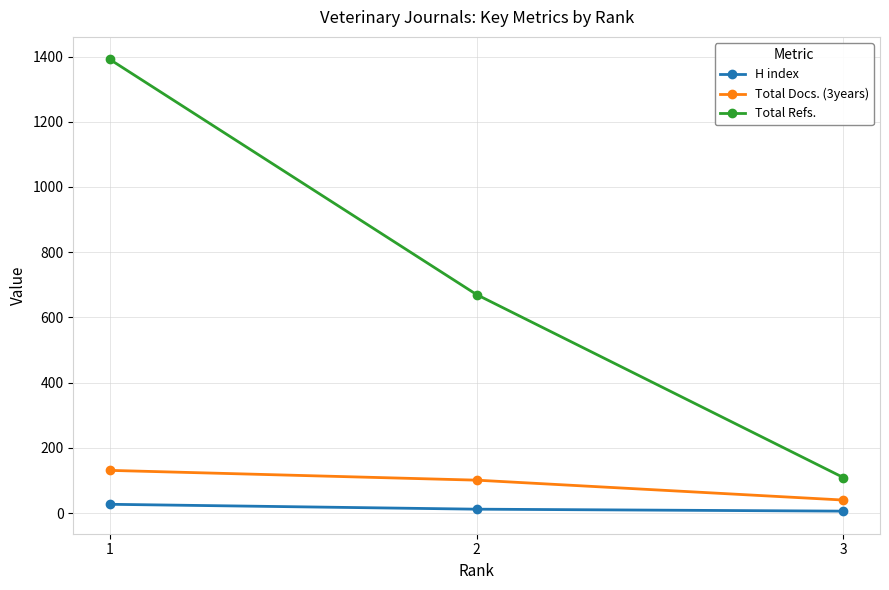

Which series has the largest range (max minus min)?

Total Refs.